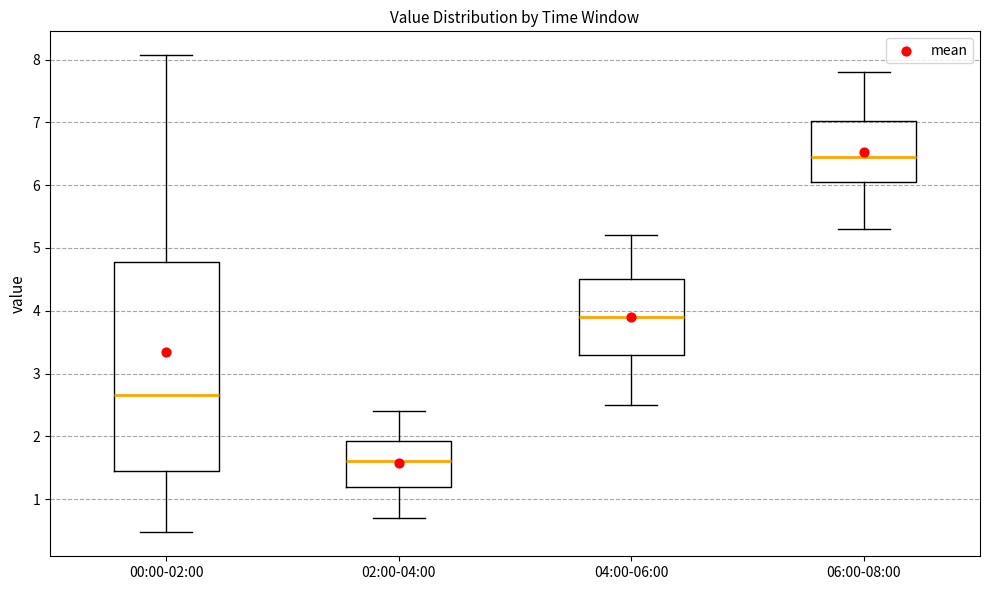

Reading left to right, read every box against the y-axis: the position of its median line, the range the box covers, and the ends of its whiskers. The values are not printed on the chart, so give them approximately, as read against the axis.

00:00-02:00: median 2.7, box 1.5 to 4.8, whiskers 0.5 to 8.1
02:00-04:00: median 1.6, box 1.2 to 1.9, whiskers 0.7 to 2.4
04:00-06:00: median 3.9, box 3.3 to 4.5, whiskers 2.5 to 5.2
06:00-08:00: median 6.5, box 6.1 to 7.0, whiskers 5.3 to 7.8